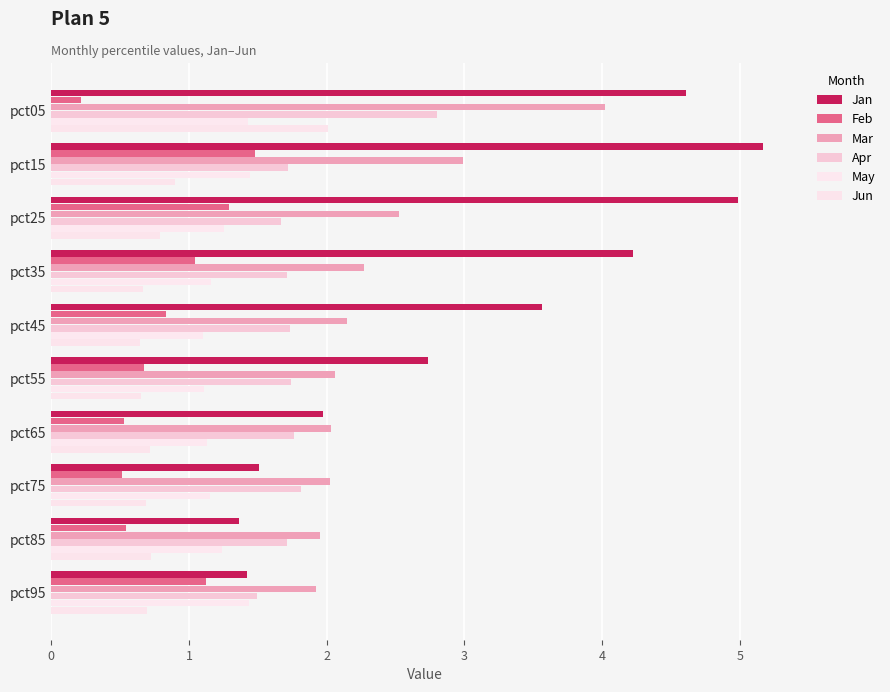

List the labels in order of Jan value, largest first.

pct15, pct25, pct05, pct35, pct45, pct55, pct65, pct75, pct95, pct85